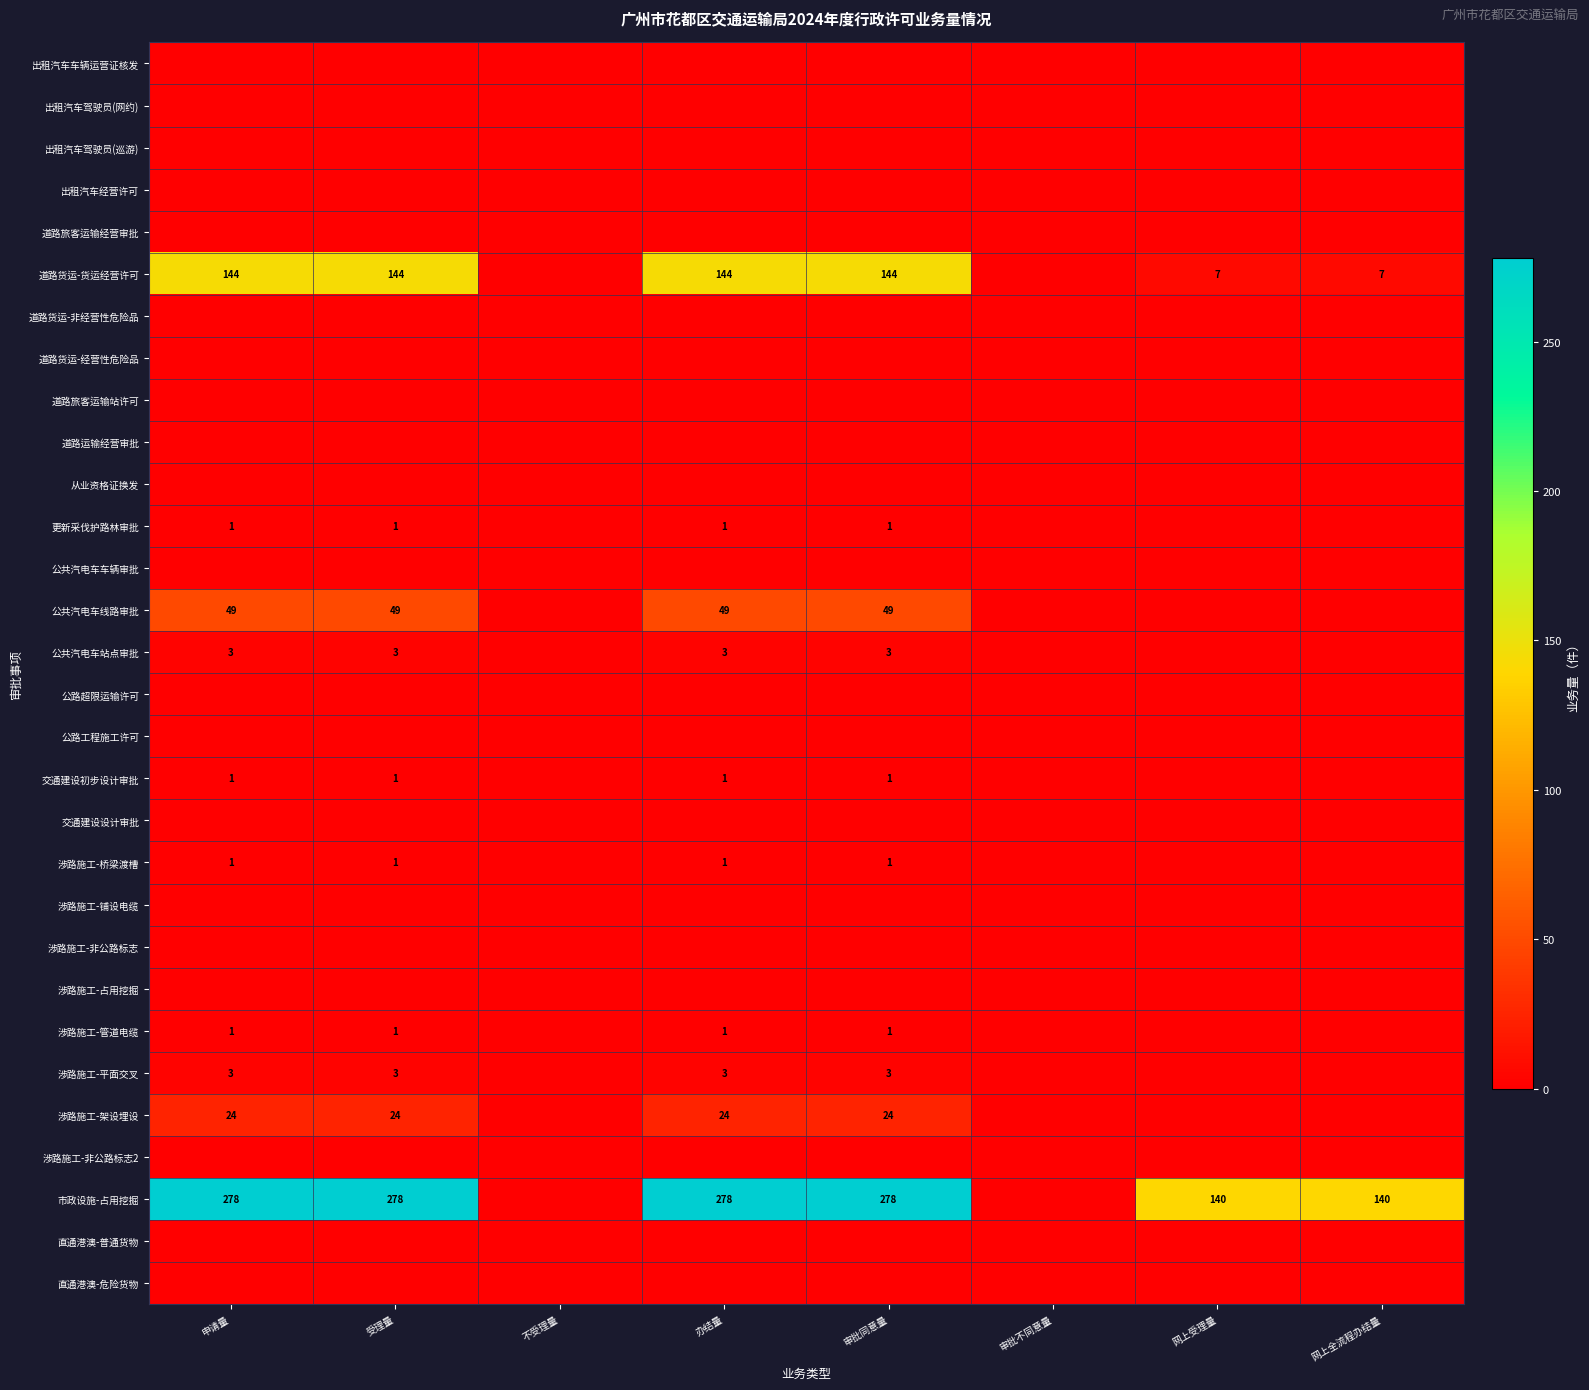

Which series has the largest range (max minus min)?

市政设施-占用挖掘